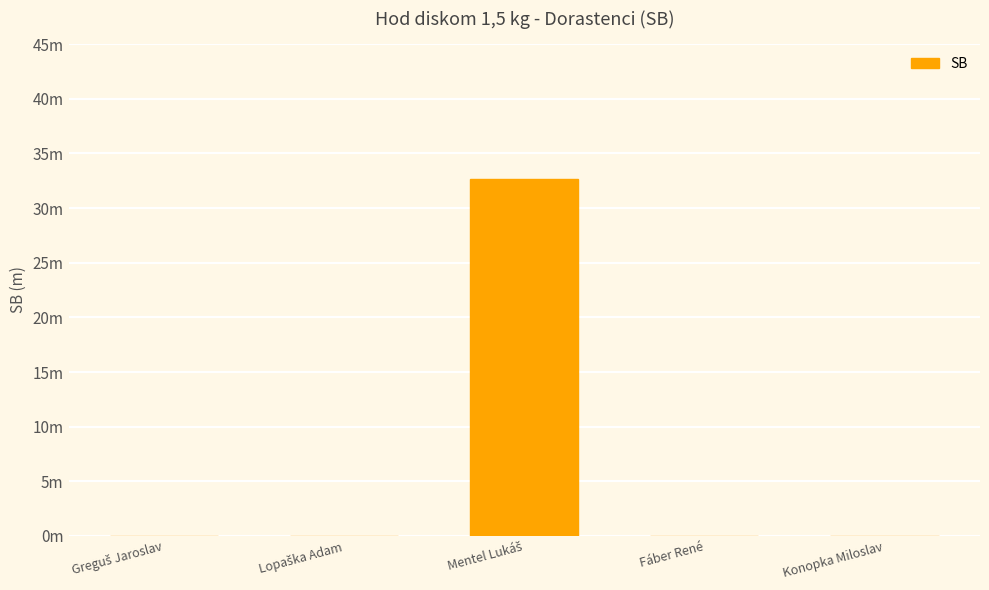

The value at Mentel Lukáš is 10.6. True or false?

False